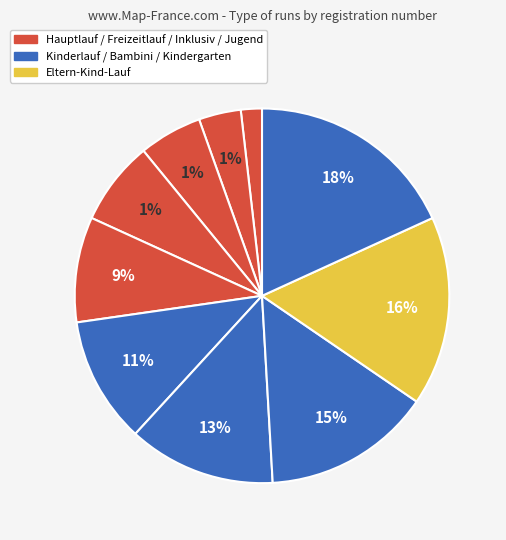

Is 7 km Kinderlauf (6) the majority of the pie?

No